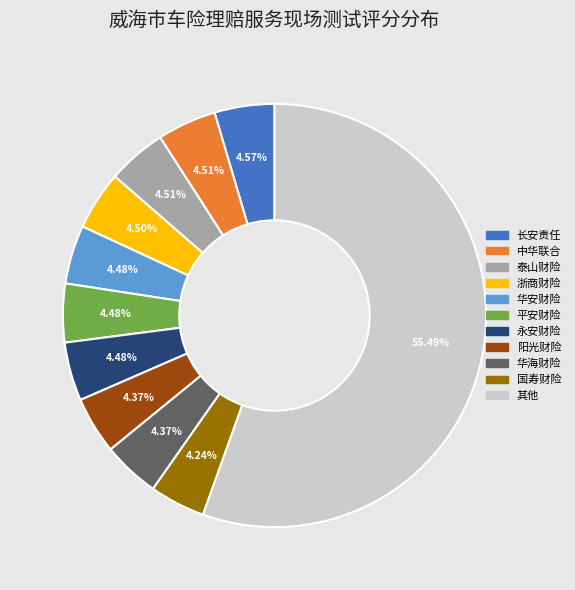

Is there a majority slice in this chart?

Yes